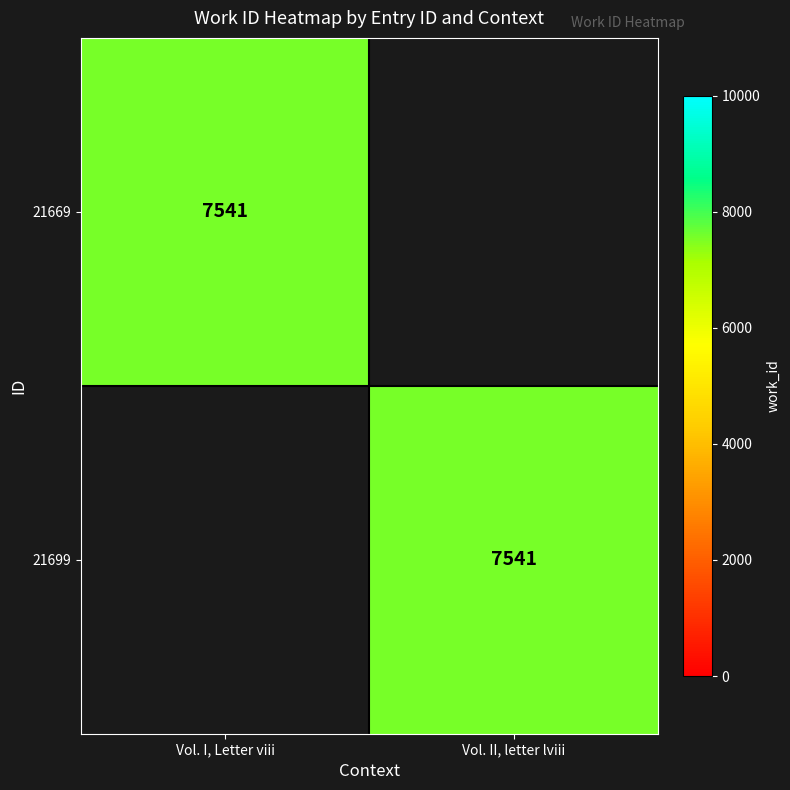

Is it true that 21699 equals 7541 at Vol. II, letter lviii?

True